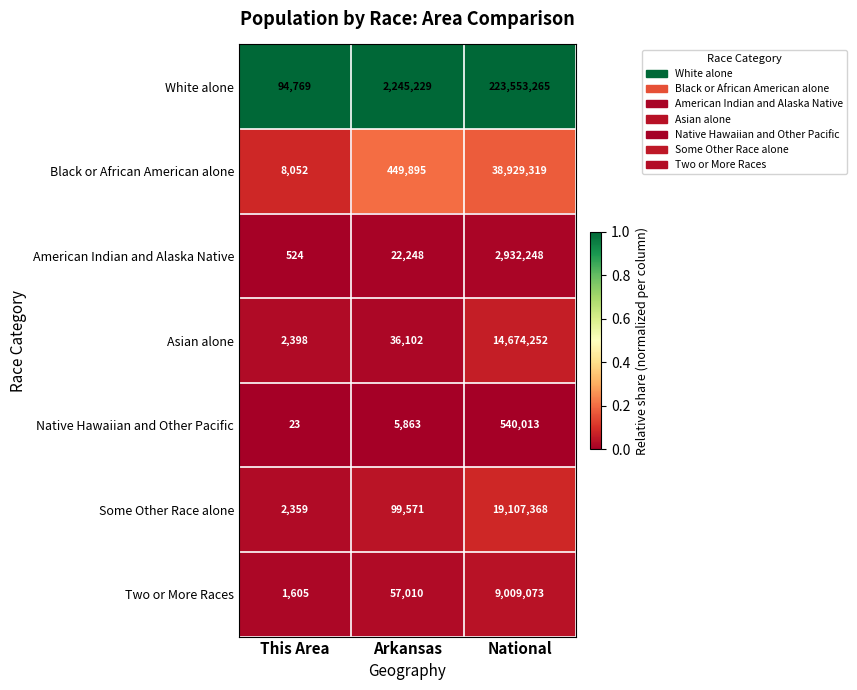

Reading right to left, extract all data points from this chart.

White alone: National=223553265	Arkansas=2245229	This Area=94769
Black or African American alone: National=38929319	Arkansas=449895	This Area=8052
American Indian and Alaska Native: National=2932248	Arkansas=22248	This Area=524
Asian alone: National=14674252	Arkansas=36102	This Area=2398
Native Hawaiian and Other Pacific: National=540013	Arkansas=5863	This Area=23
Some Other Race alone: National=19107368	Arkansas=99571	This Area=2359
Two or More Races: National=9009073	Arkansas=57010	This Area=1605